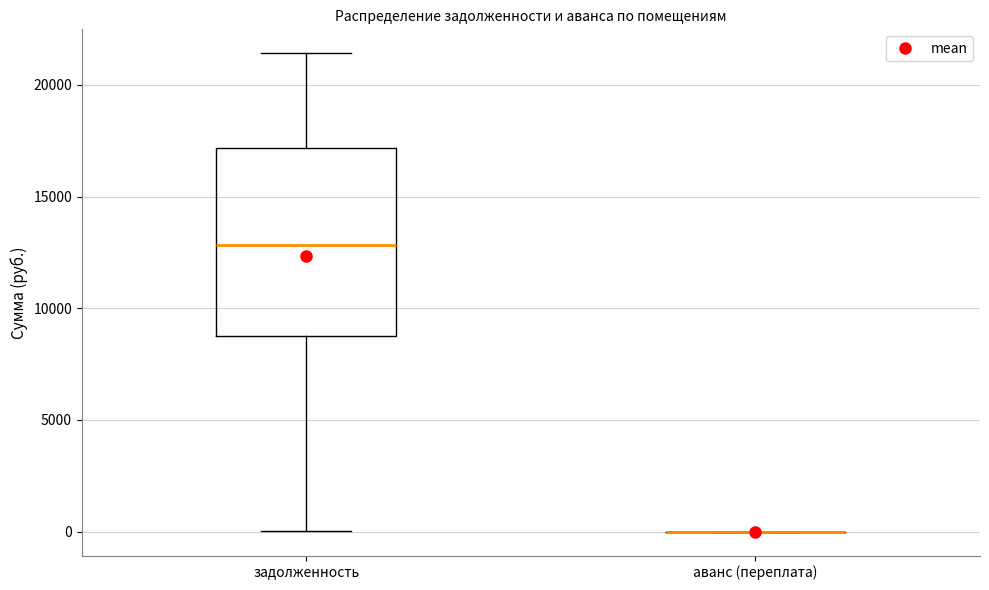

Reading left to right, read every box against the y-axis: the position of its median line, the range the box covers, and the ends of its whiskers. The values are not printed on the chart, so give them approximately, as read against the axis.

задолженность: median 13000, box 9000 to 17000, whiskers 0 to 21500
аванс (переплата): box collapsed to a line at 0, whiskers 0 to 0